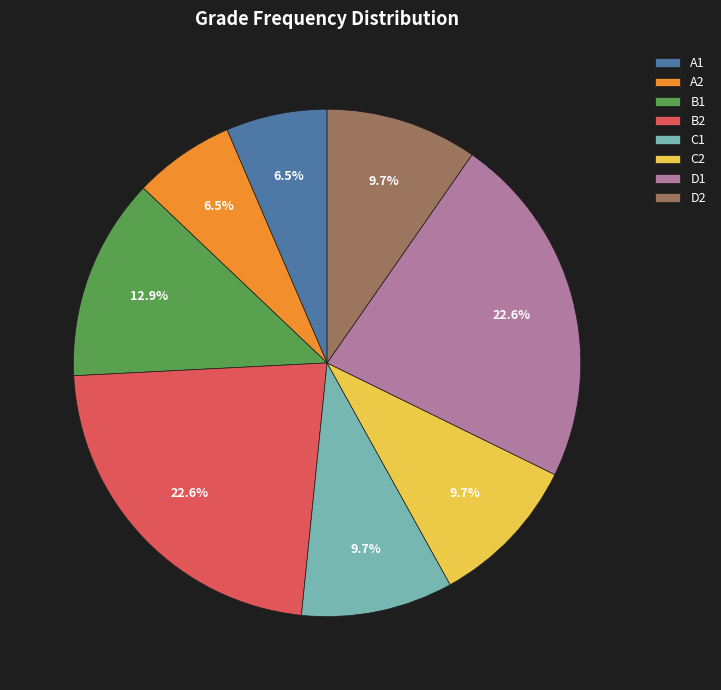

What portion of the pie excludes C1?

90.3%